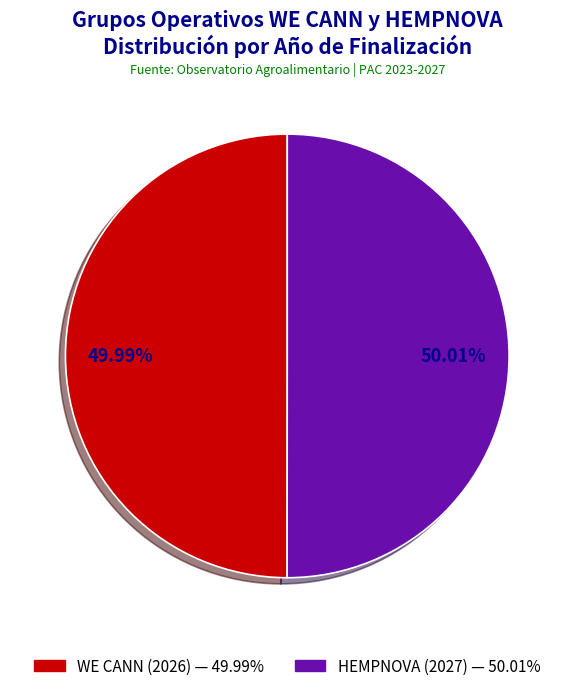

What is the largest slice in the pie chart?

HEMPNOVA